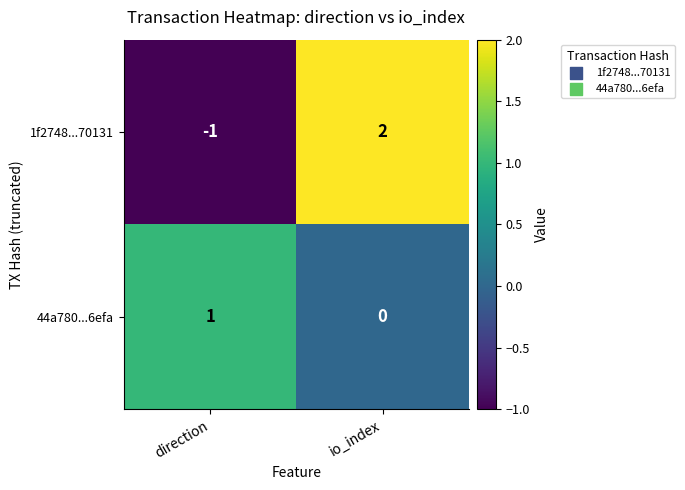

At which category is the sum across all series the highest?

io_index